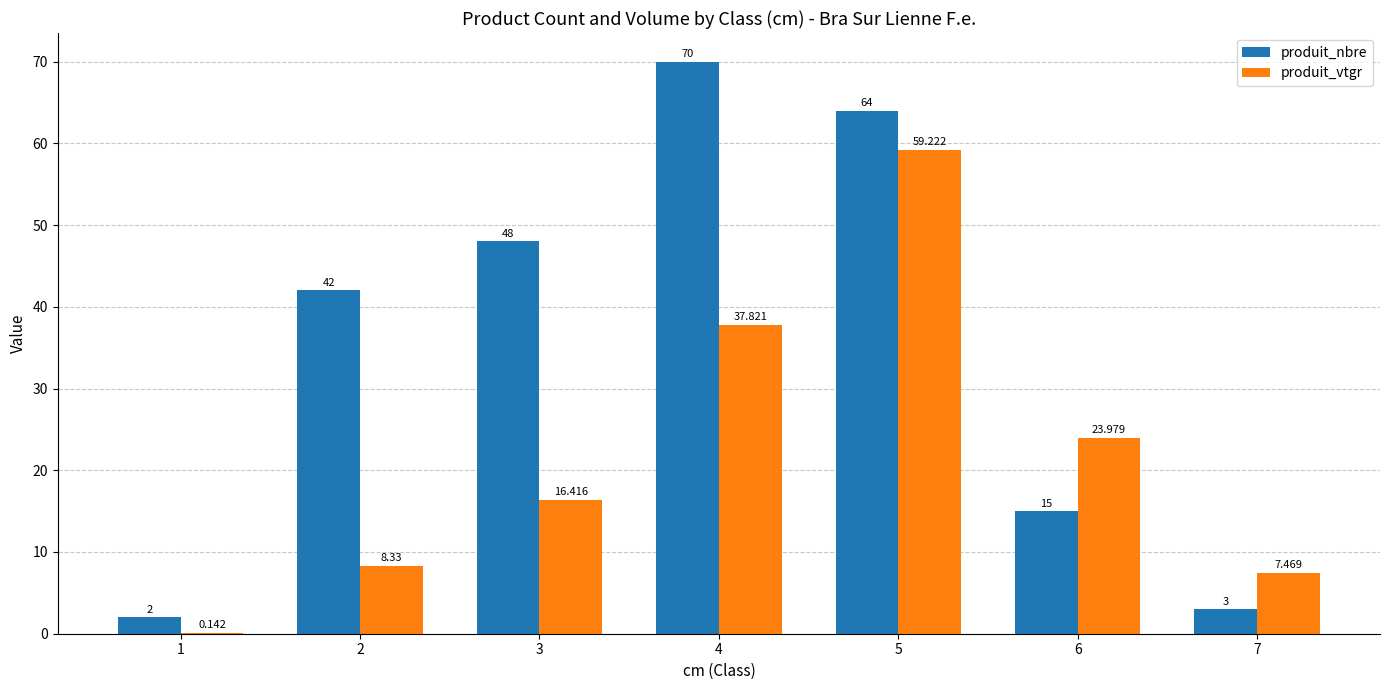

What is the sum of the produit_vtgr values at 7 and 6?

31.4